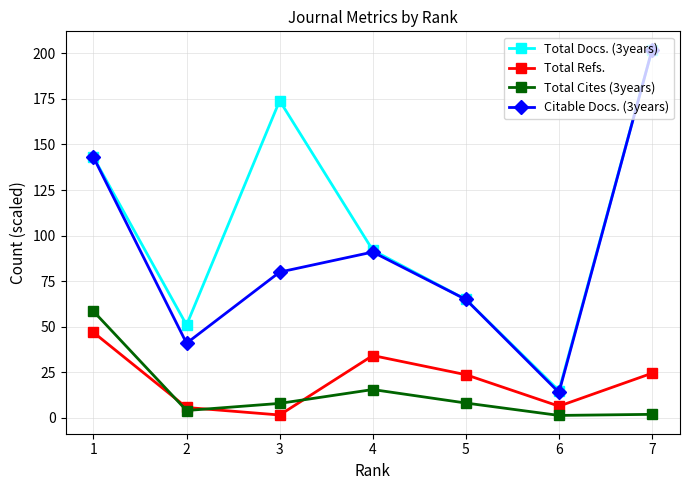

How many lines are shown in the chart?

4